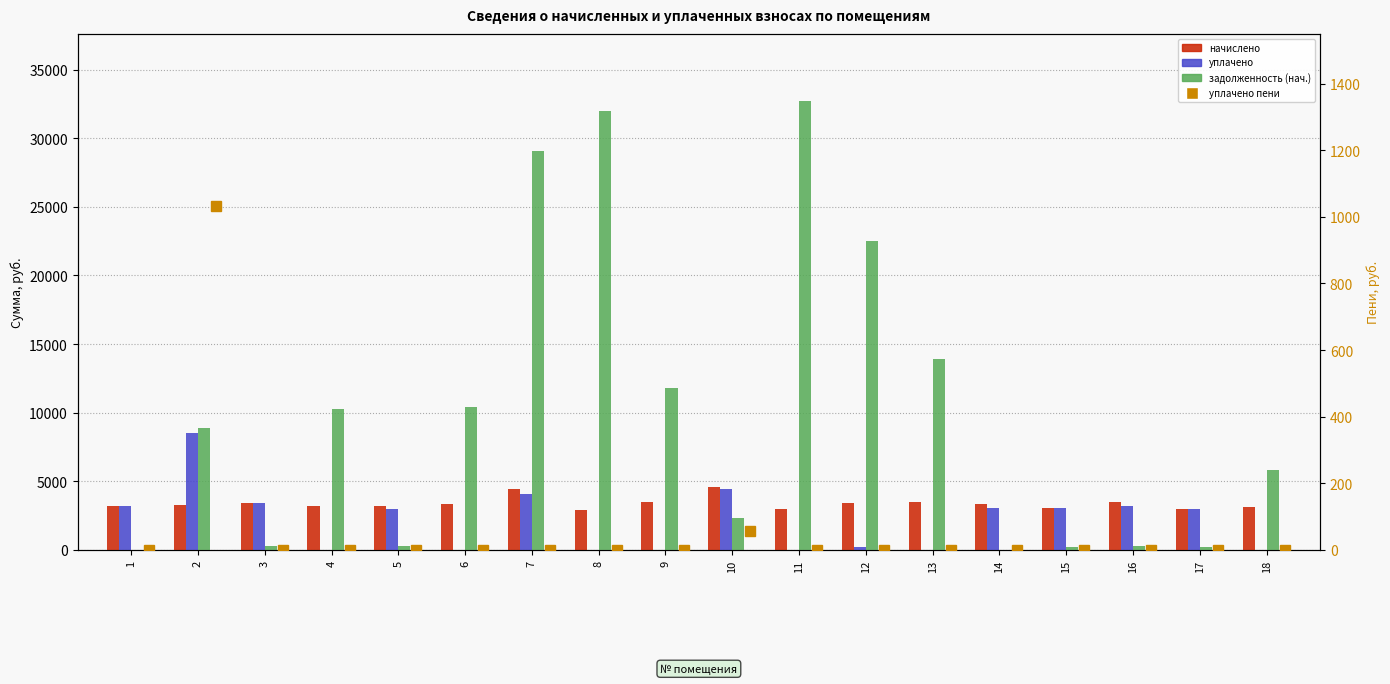

Which series has the largest range (max minus min)?

задолженность (нач.)